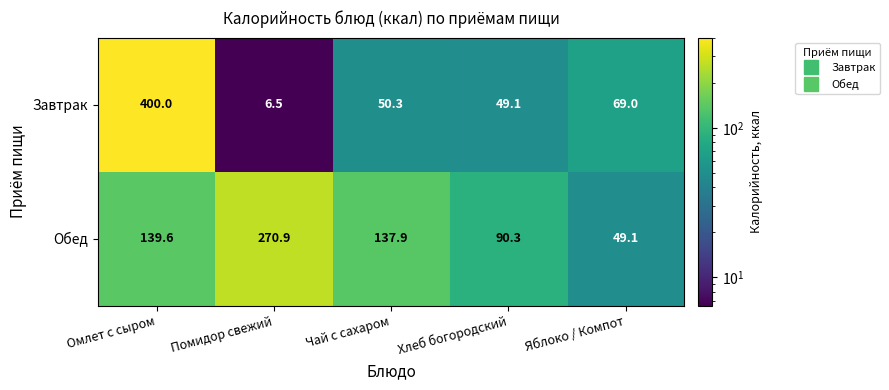

What is the maximum value shown in the chart?

400.0